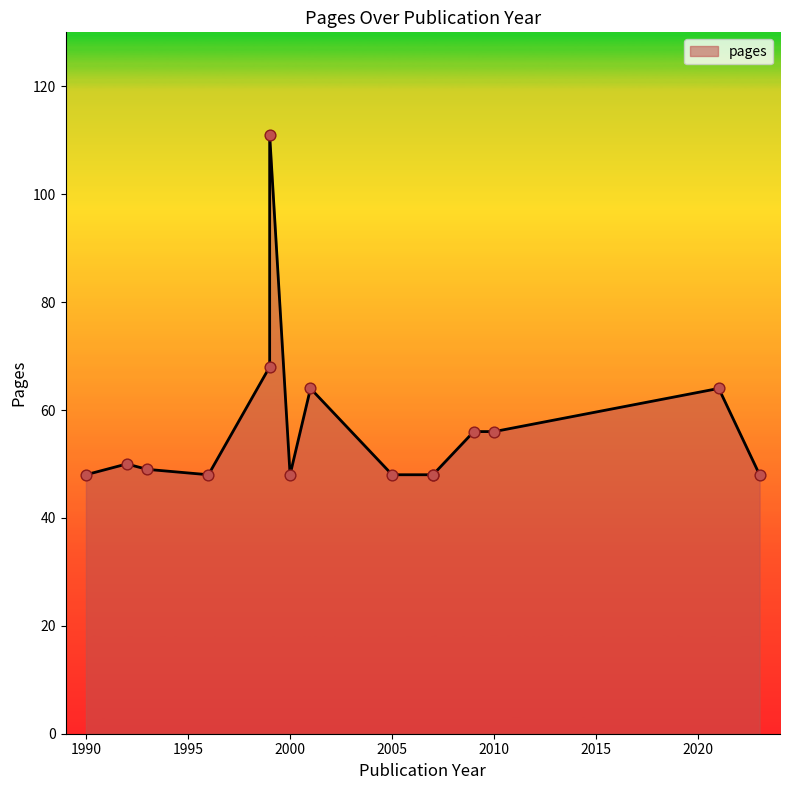

Approximately how many times larger is the value at 1999 compared to 2009?

1.2